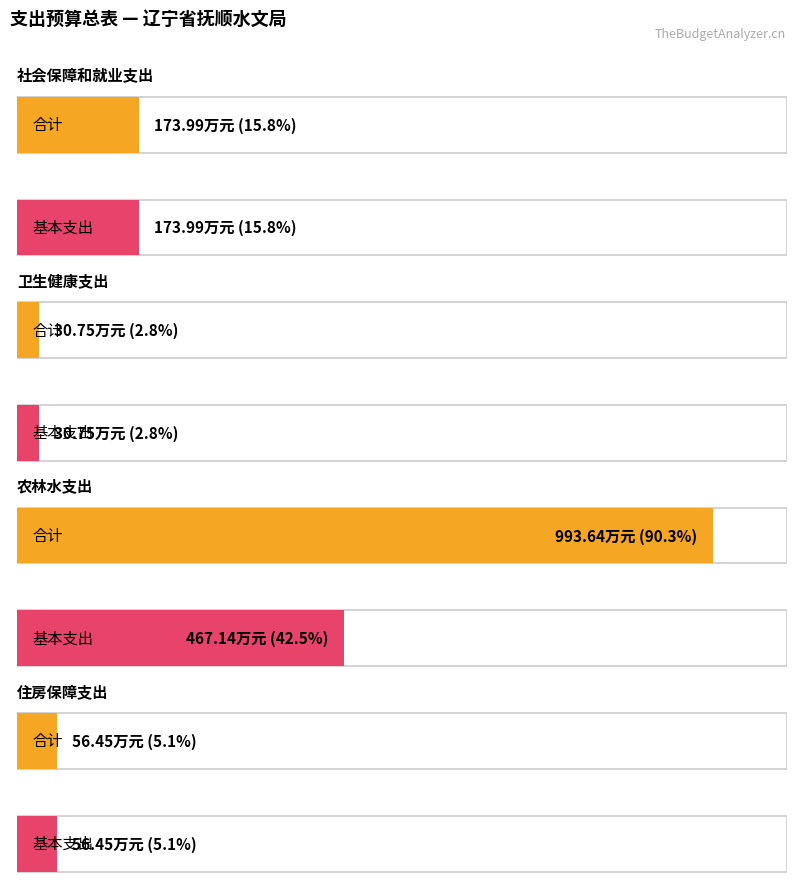

What is the label of the 1st bar from the right?

住房保障支出